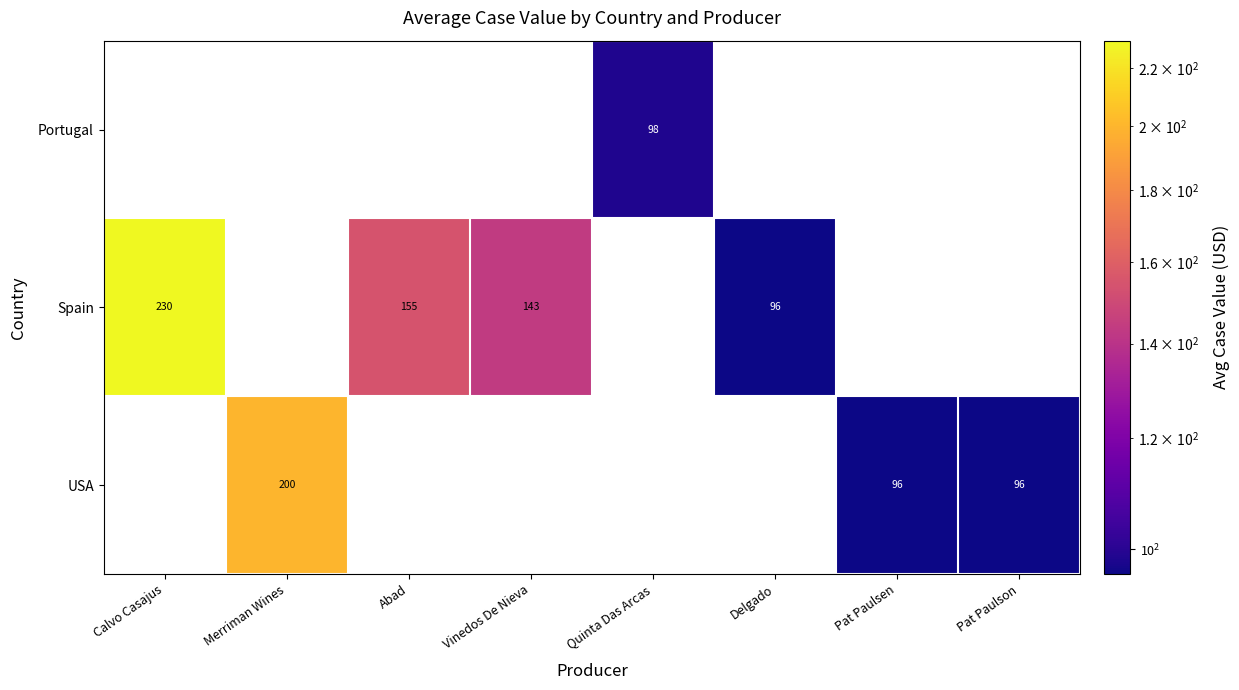

Between Quinta Das Arcas and Pat Paulson, which is larger?

Quinta Das Arcas